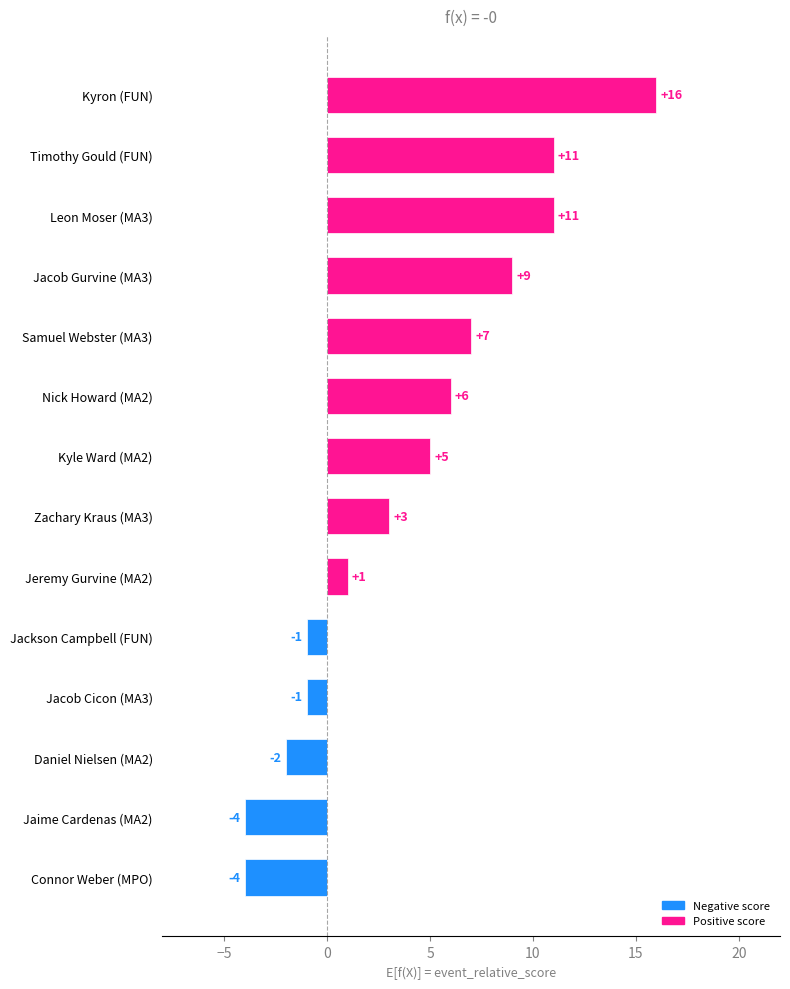

What is the approximate value at Nick Howard (MA2), to the nearest 10?

10